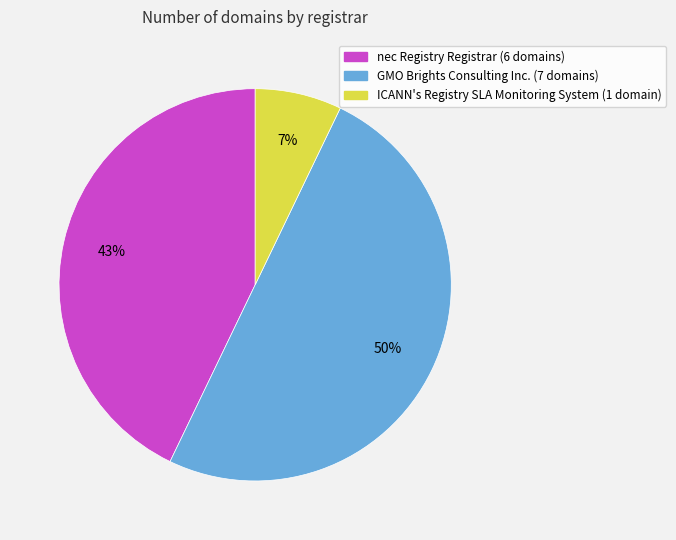

To the nearest percent, what is the difference between the largest and smallest slice percentages?

43%